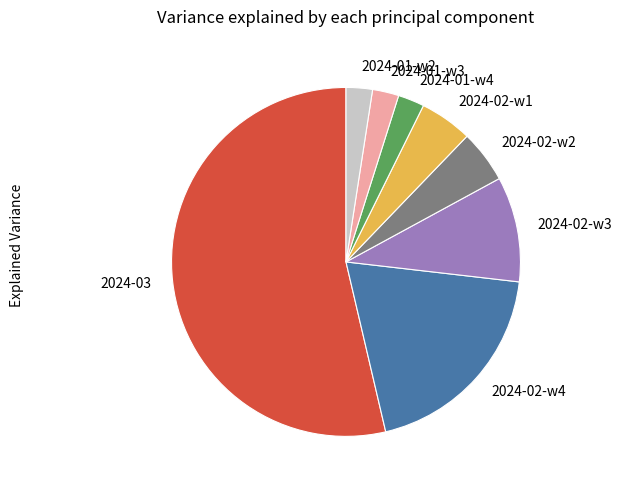

Which has a higher value, 2024-01-w4 or 2024-03?

2024-03